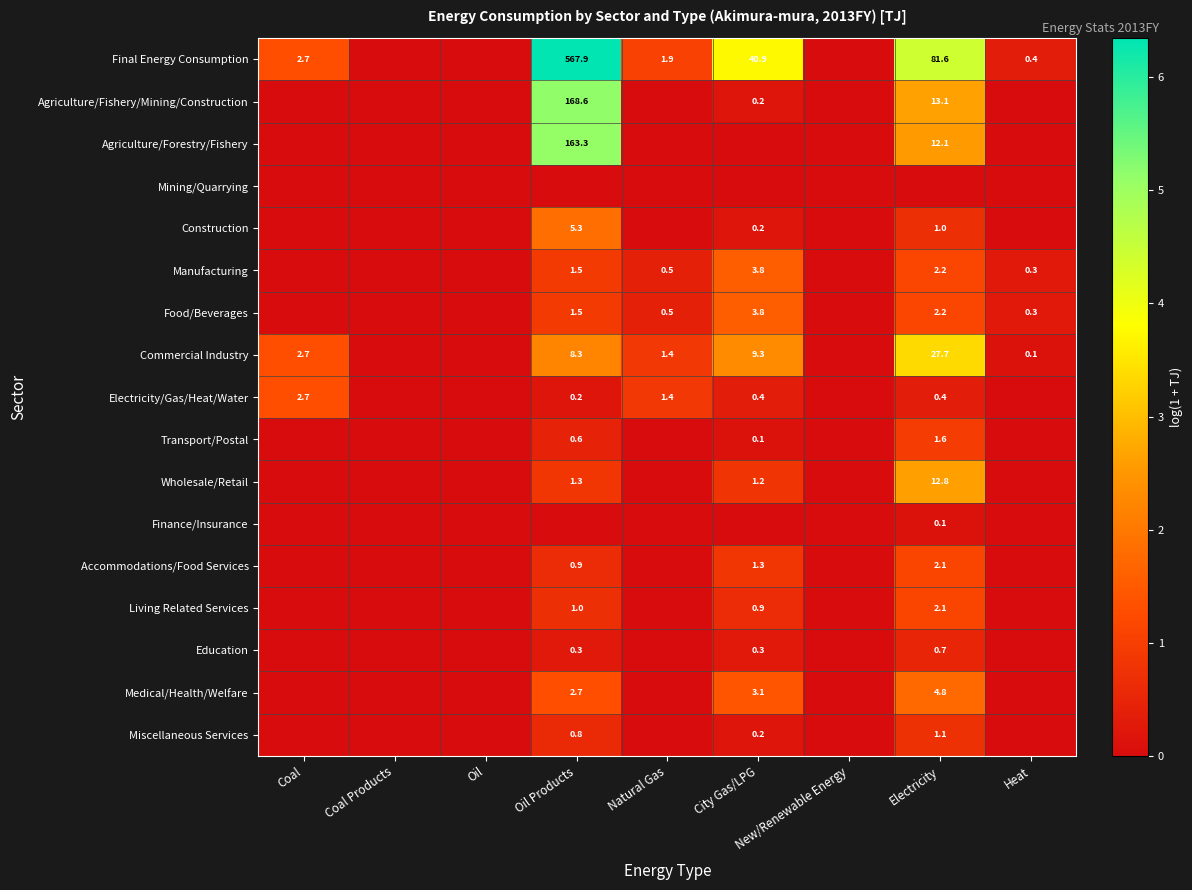

Is it true that Medical/Health/Welfare equals 4.8 at Electricity?

True